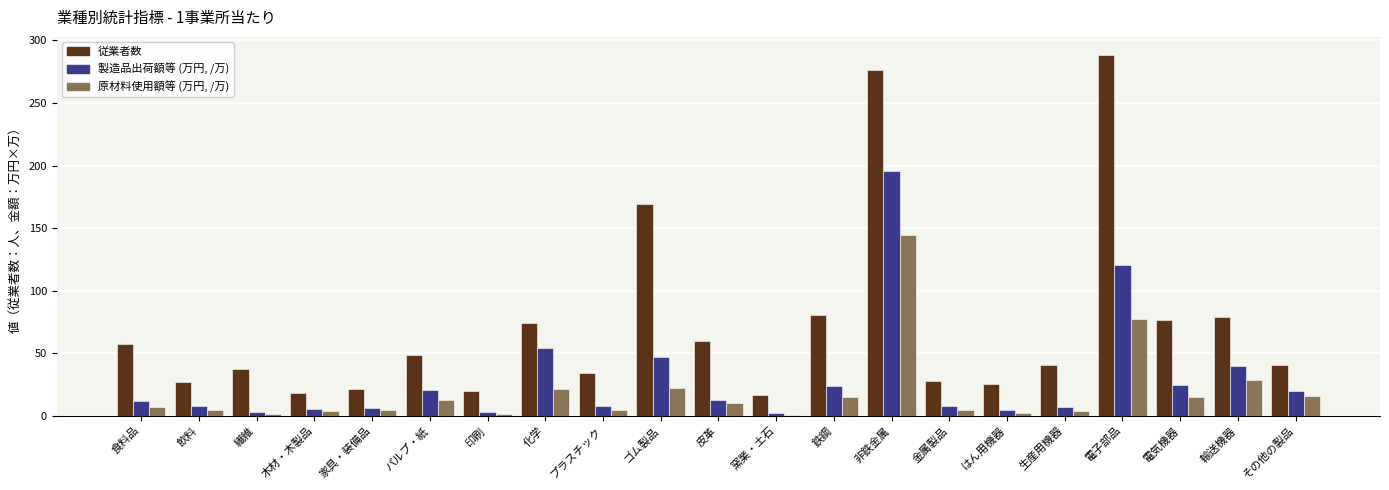

What is the maximum value for 原材料使用額等 (万円, /万)?

144.1